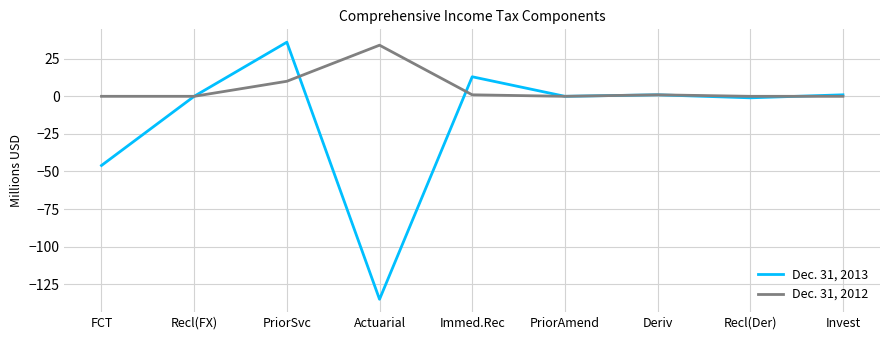

Which category has the highest value in the Dec. 31, 2013 series?

PriorSvc